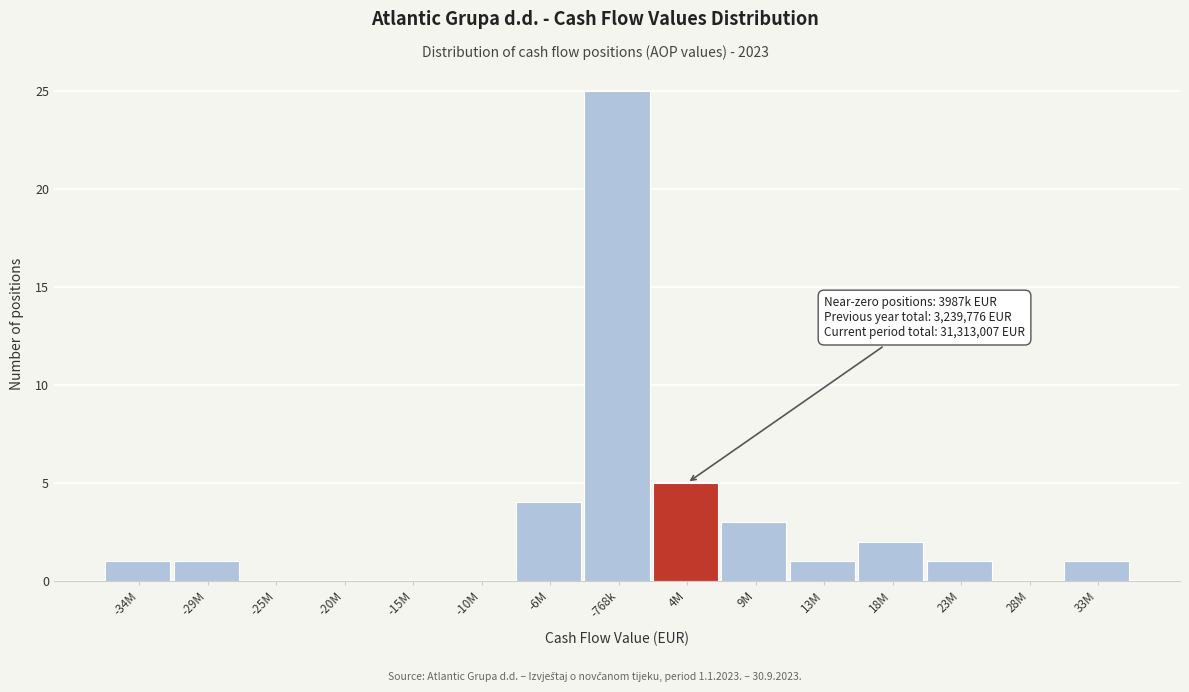

Reading right to left, extract all data points from this chart.

33M=1	28M=0	23M=1	18M=2	13M=1	9M=3	4M=5	-768k=25	-6M=4	-10M=0	-15M=0	-20M=0	-25M=0	-29M=1	-34M=1